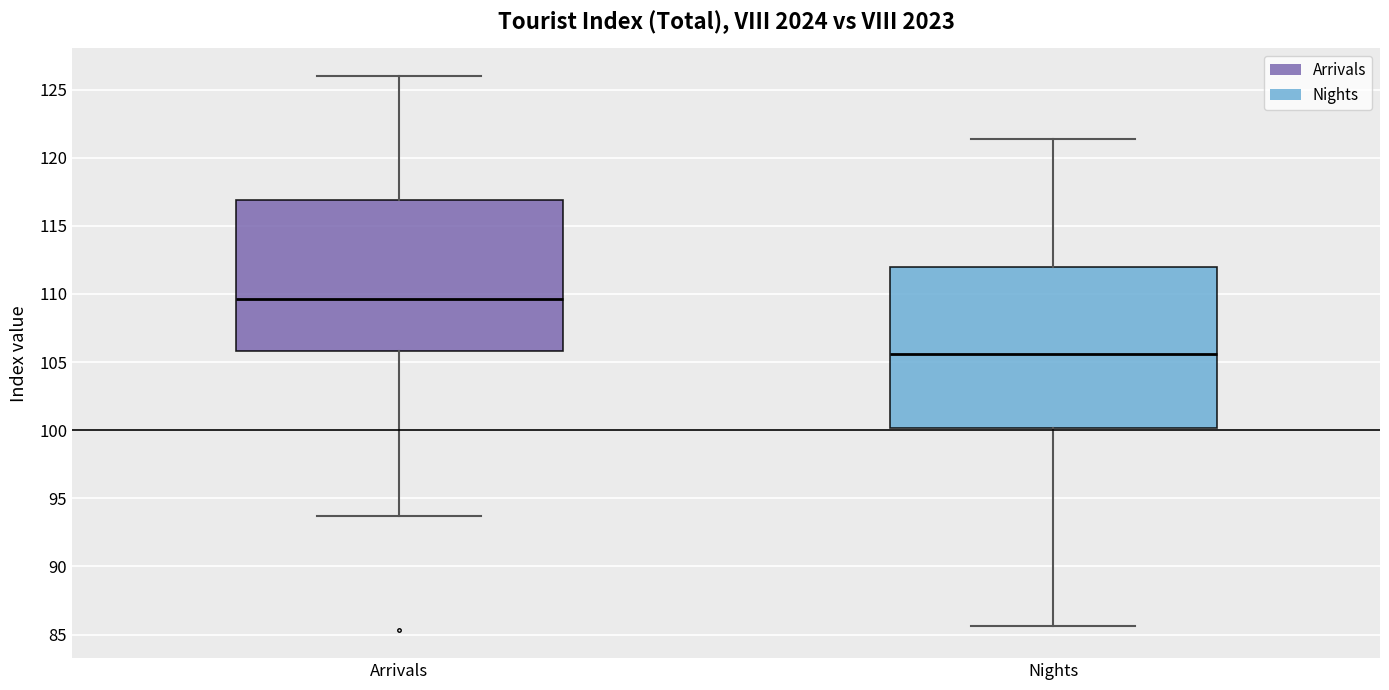

Reading left to right, read every box against the y-axis: the position of its median line, the range the box covers, and the ends of its whiskers. The values are not printed on the chart, so give them approximately, as read against the axis.

Arrivals: median 109.5, box 106.0 to 117.0, whiskers 93.5 to 126.0
Nights: median 105.5, box 100.0 to 112.0, whiskers 85.5 to 121.5